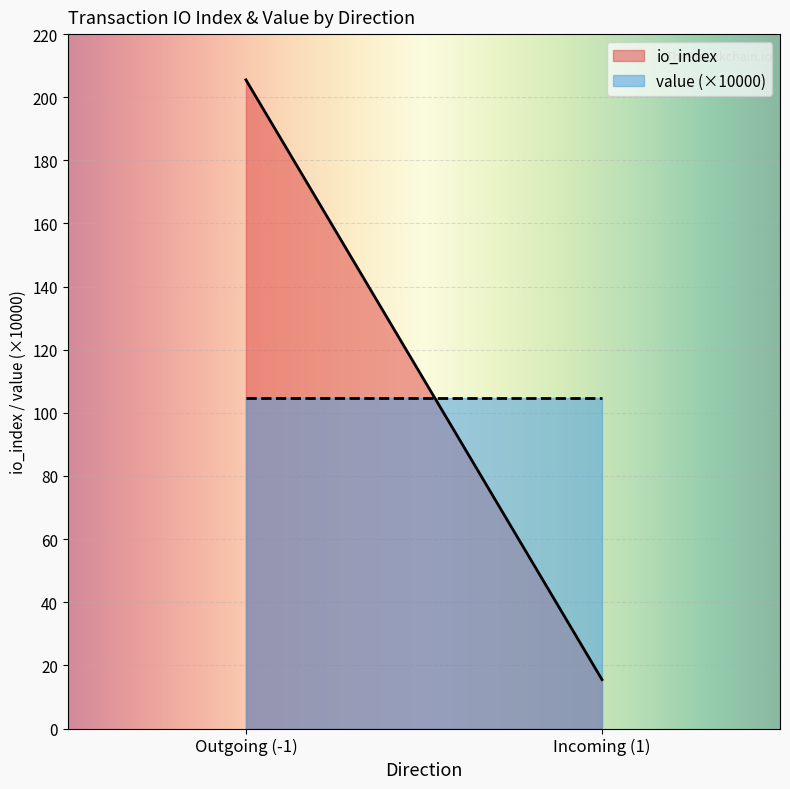

What is the minimum value shown in the chart?

15.5